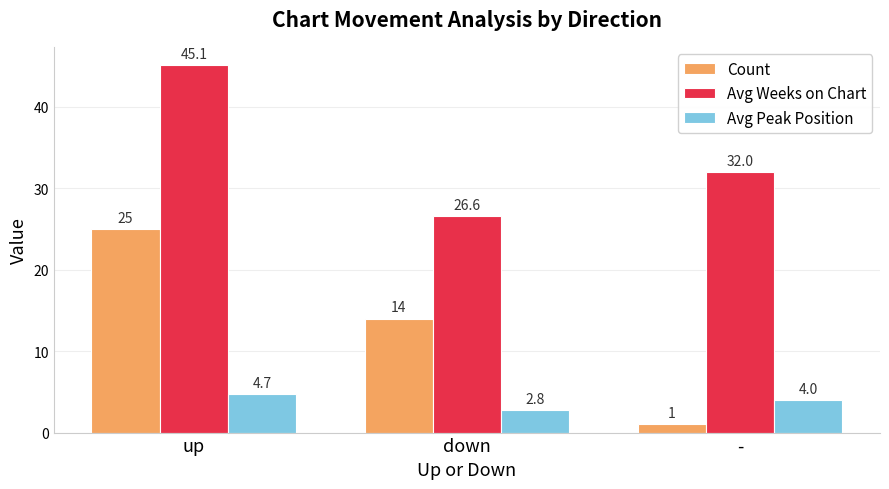

Is the value of Count at down greater than the value of Avg Weeks on Chart at down?

No